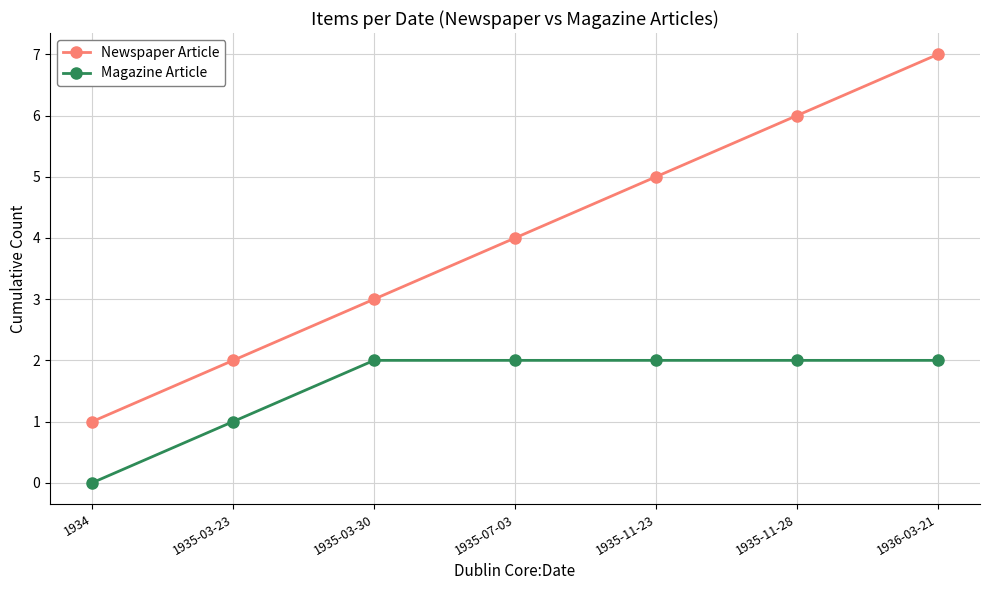

Between 1935-03-23 and 1935-07-03, which series saw the biggest shift?

Newspaper Article